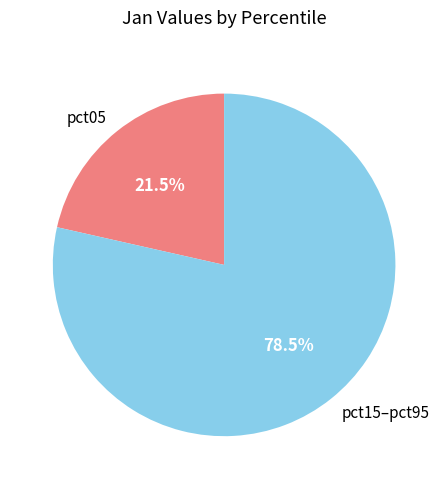

How many segments does this pie chart have?

2